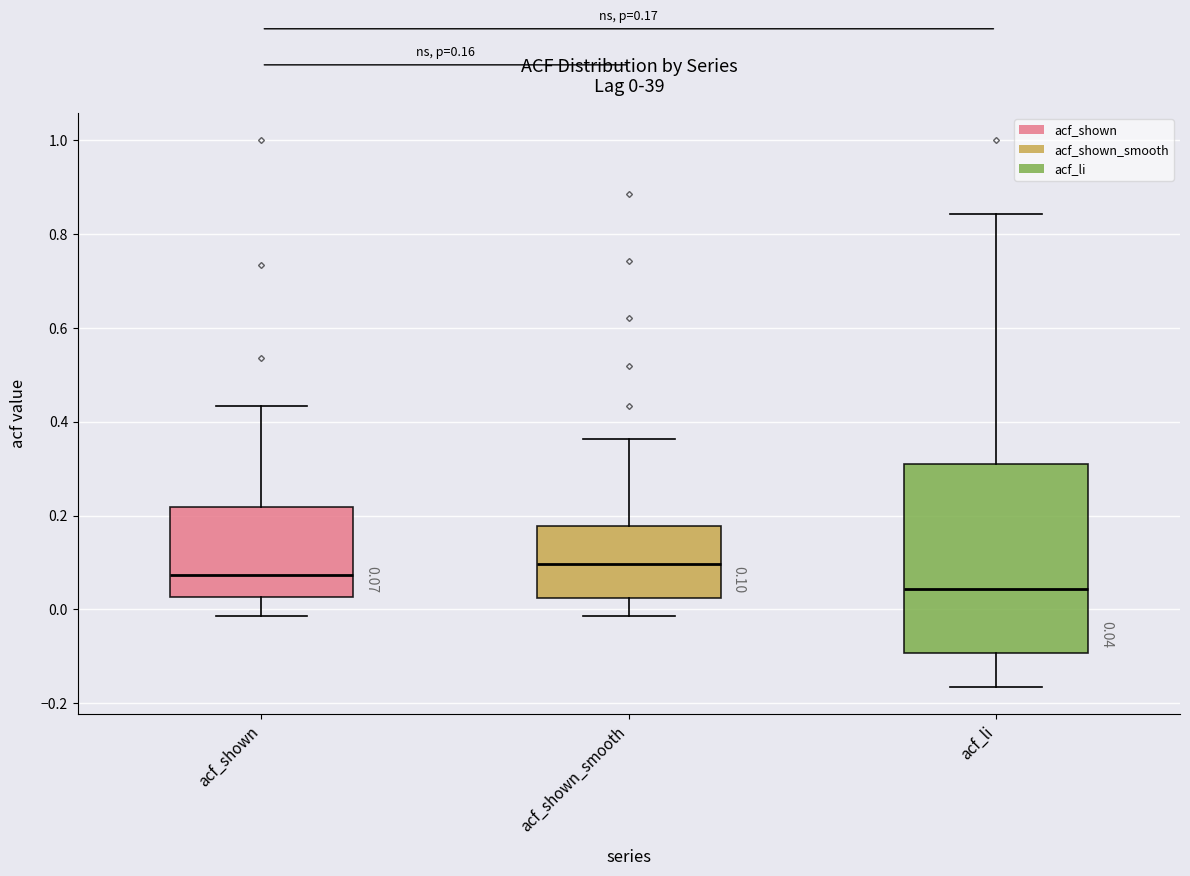

Which box is the tallest, from its lower edge to its upper edge?

acf_li